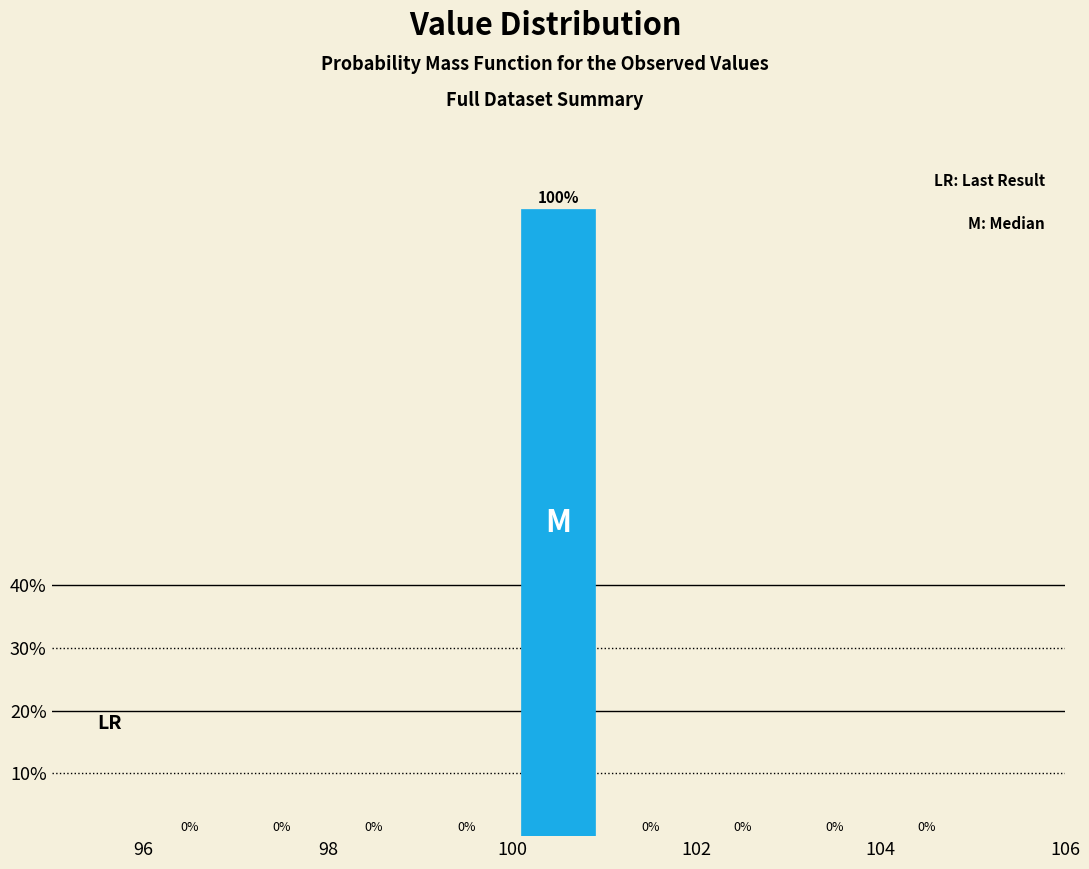

How tall is the bar that spans 100 to 101 on the x-axis?

100